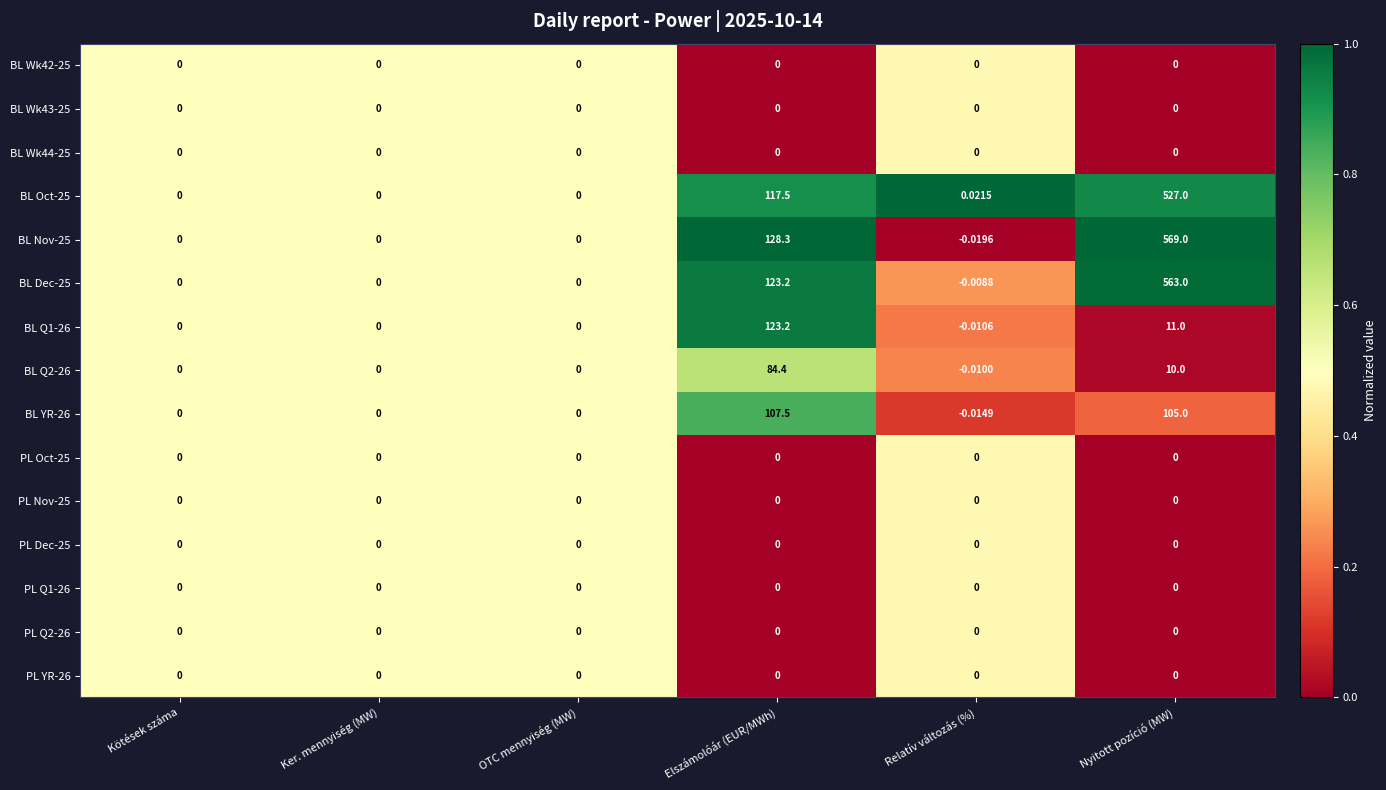

At which label is BL Nov-25 closest to 284?

Elszámolóár (EUR/MWh)